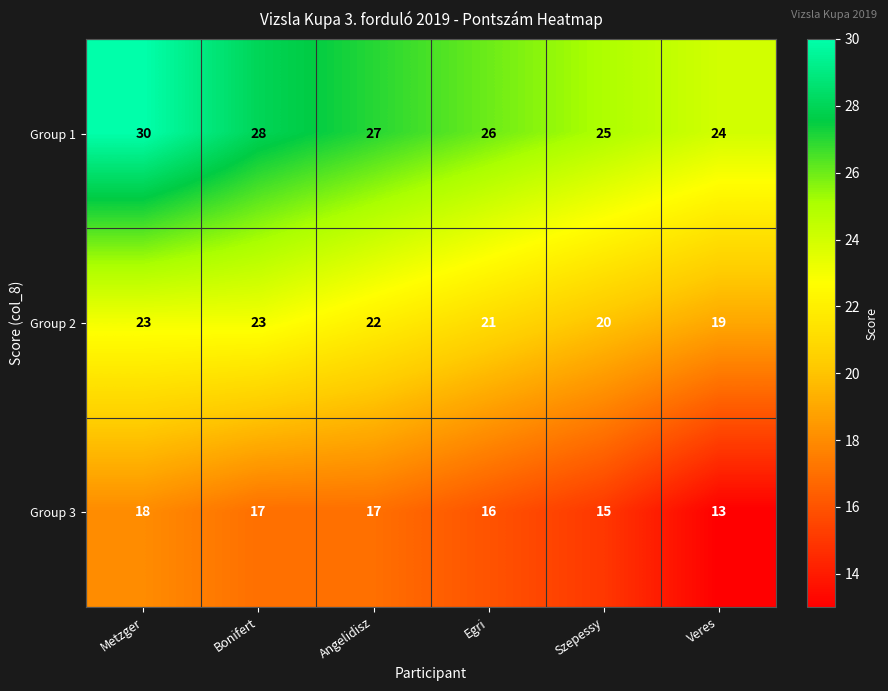

The Group 1 series shows 26 at Egri. True or false?

True